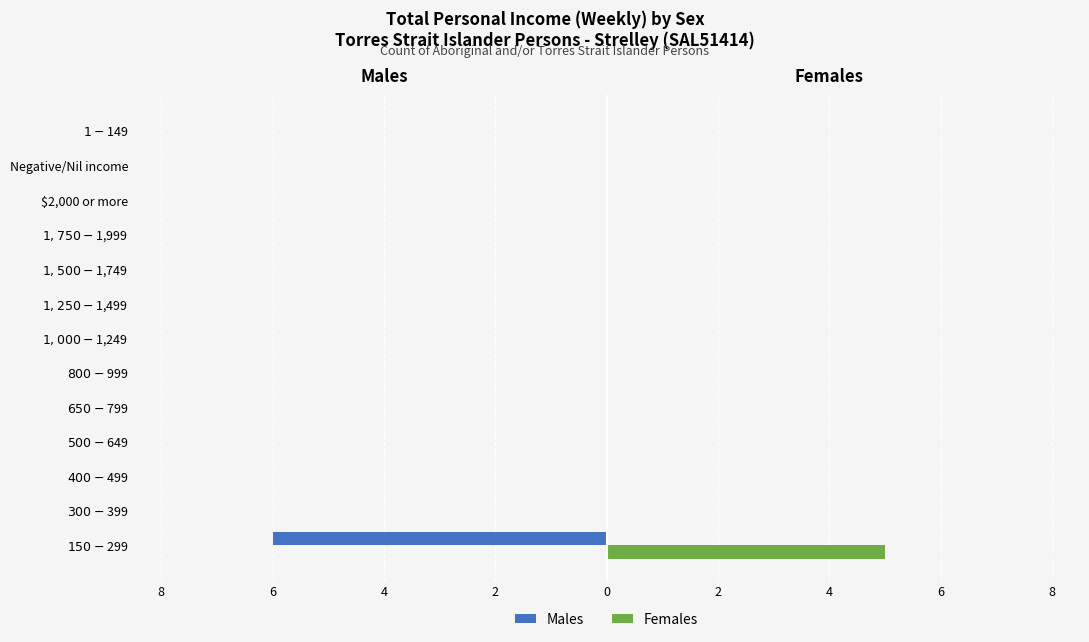

What are all the series names shown in the legend?

Males, Females